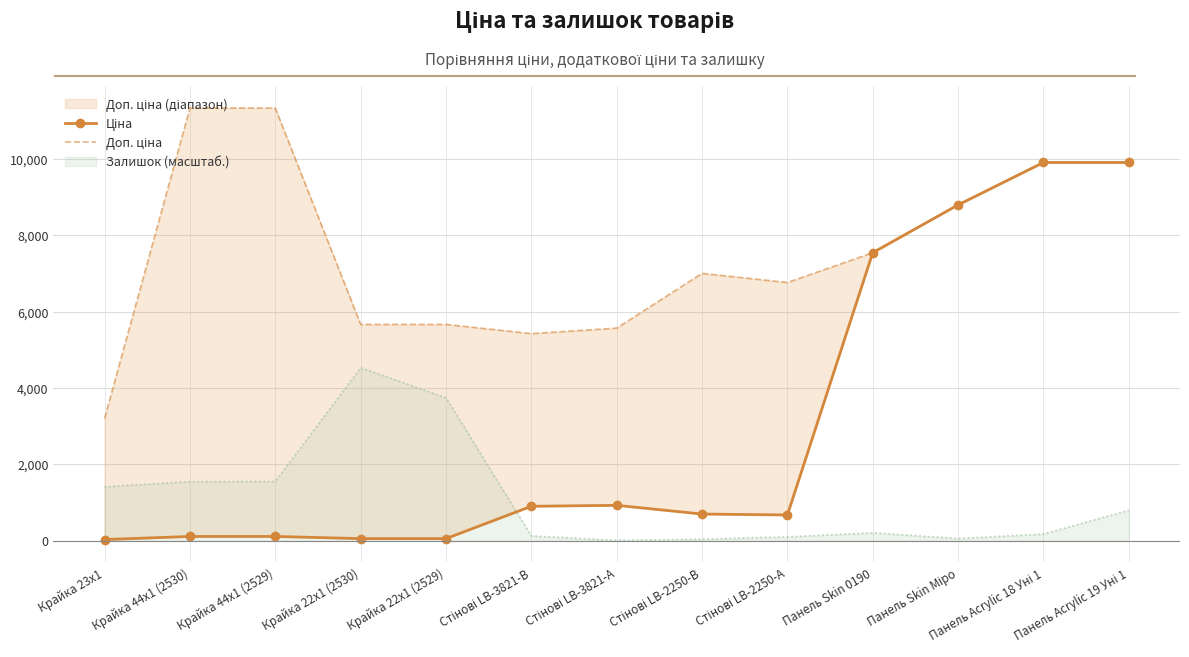

At which category is the sum across all series the highest?

Панель Acrylic 18 Уні 1